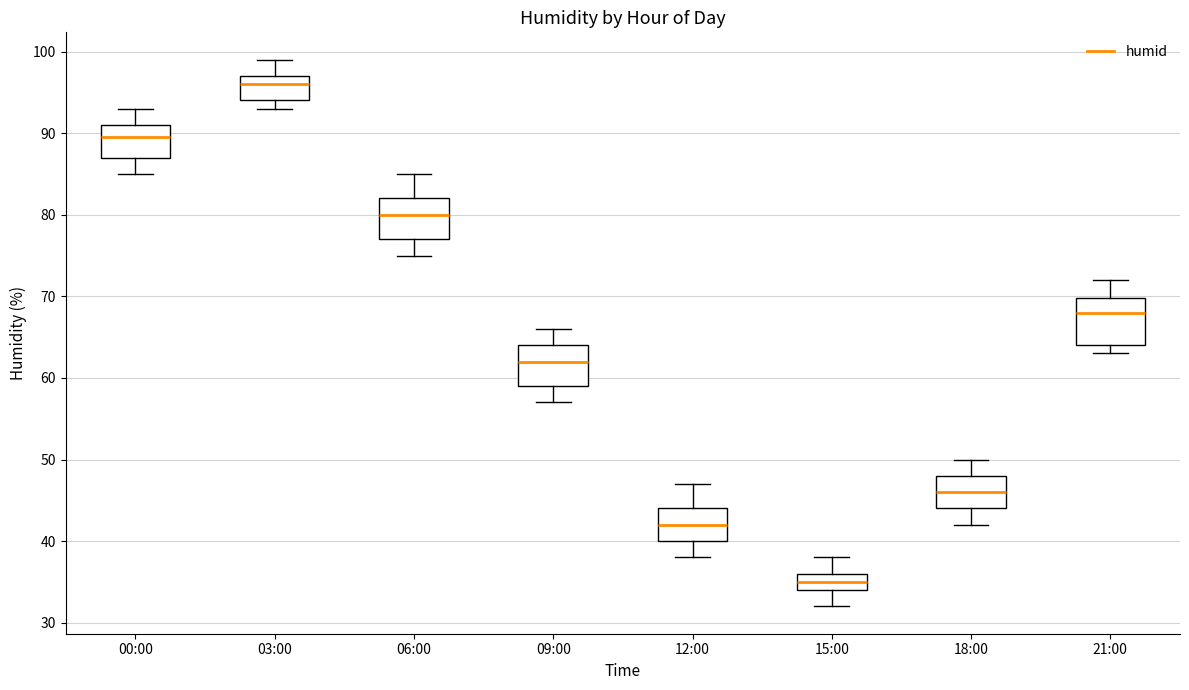

Which box has the highest median line?

03:00